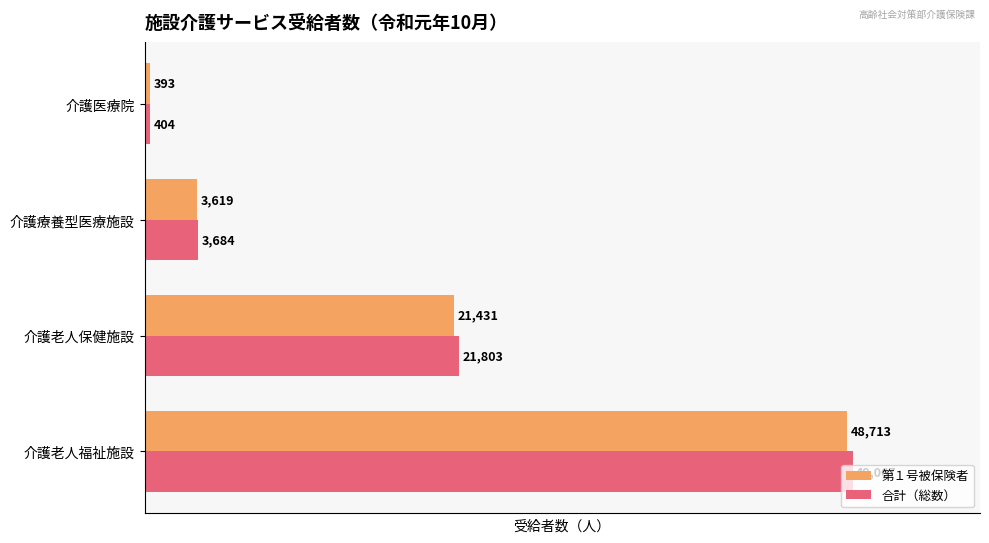

The value of 第１号被保険者 at 介護老人福祉施設 is 31089. True or false?

False